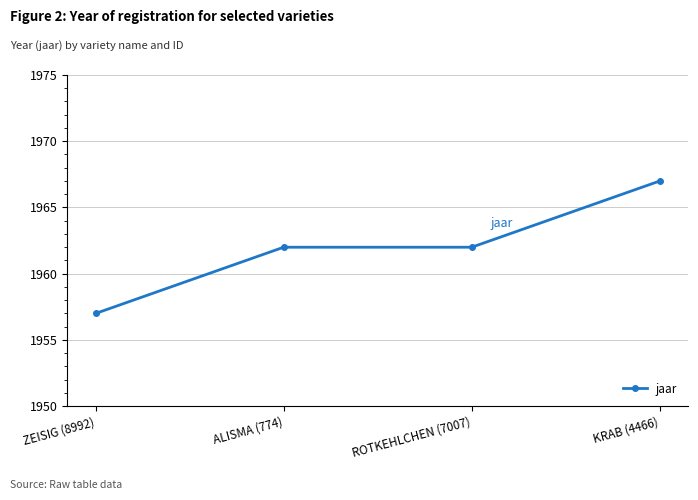

How many values are between 1962 and 1967?

3